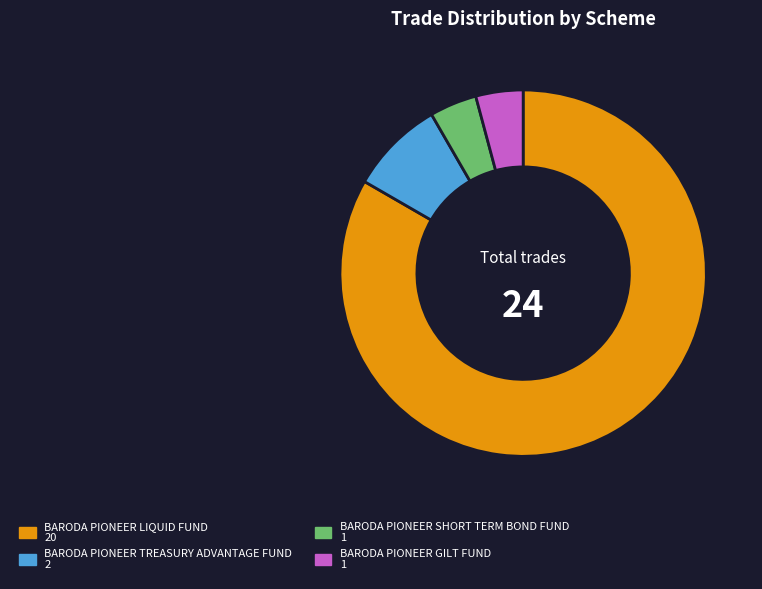

Do BARODA PIONEER GILT FUND and BARODA PIONEER TREASURY ADVANTAGE FUND together represent more than half of the pie?

No